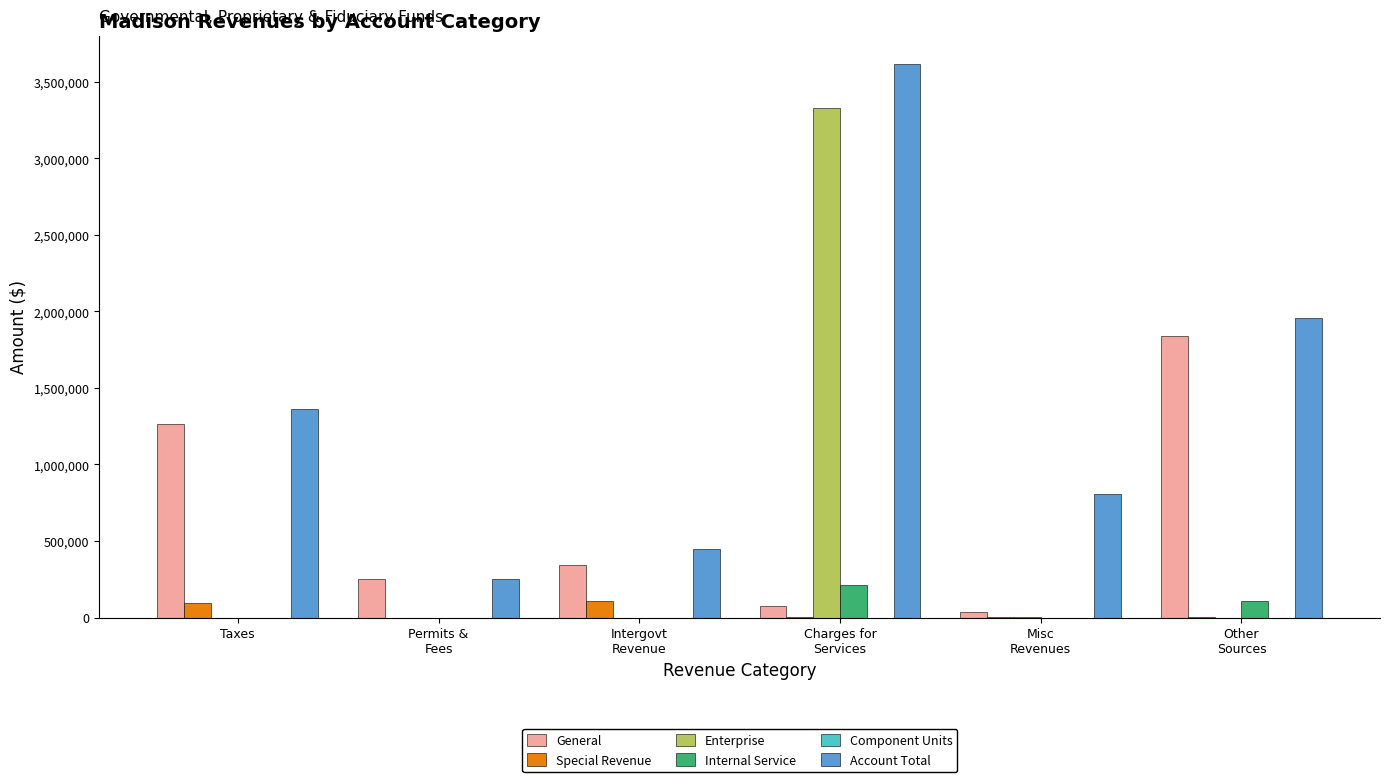

Is it true that Internal Service equals 0 at Intergovt
Revenue?

True